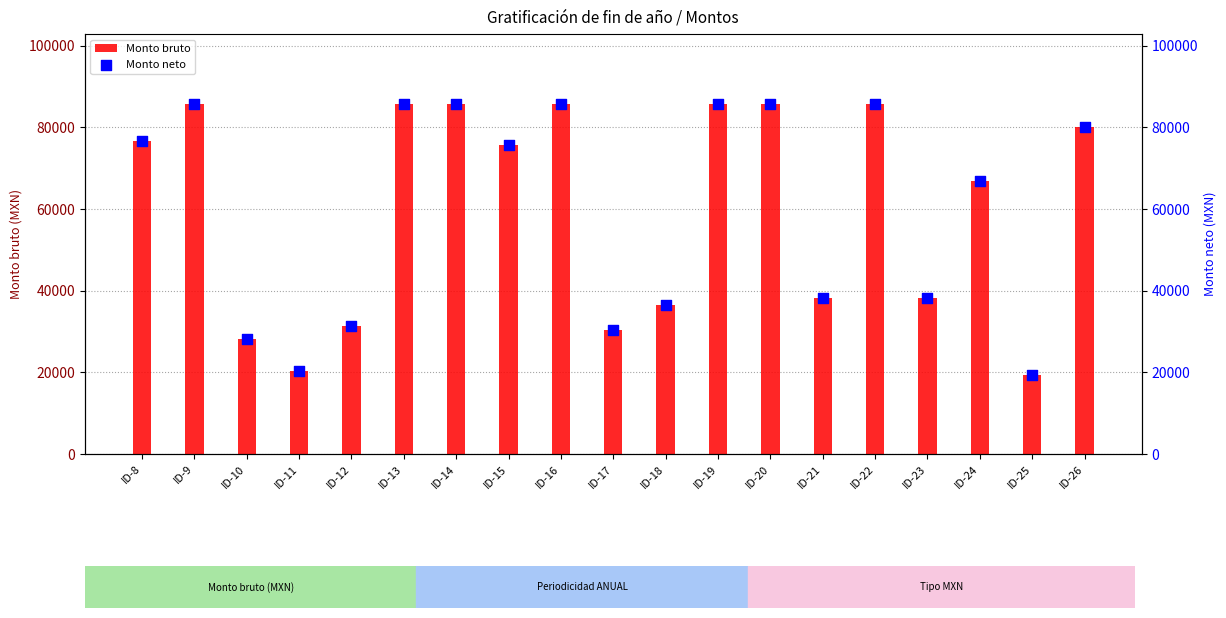

What is the total value across all series at ID-15?

151138.4